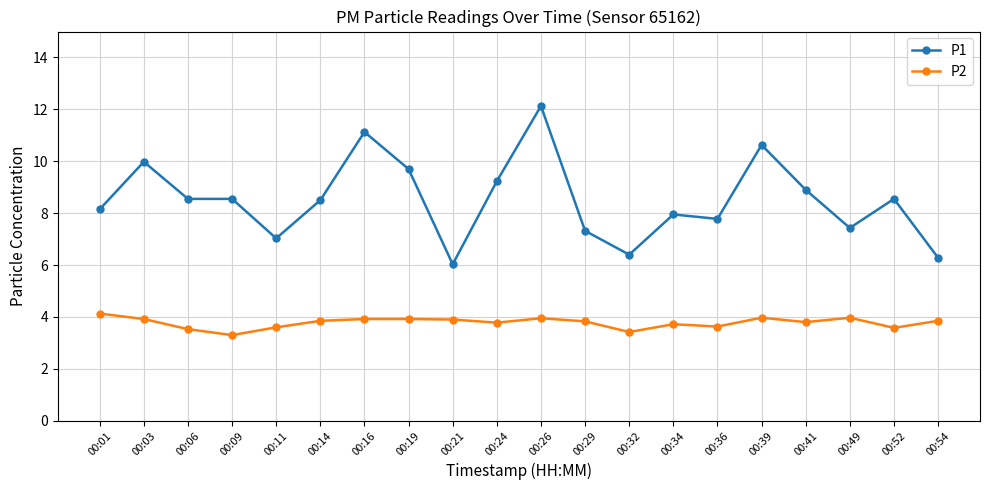

At which category does the chart reach its peak across all series?

00:26